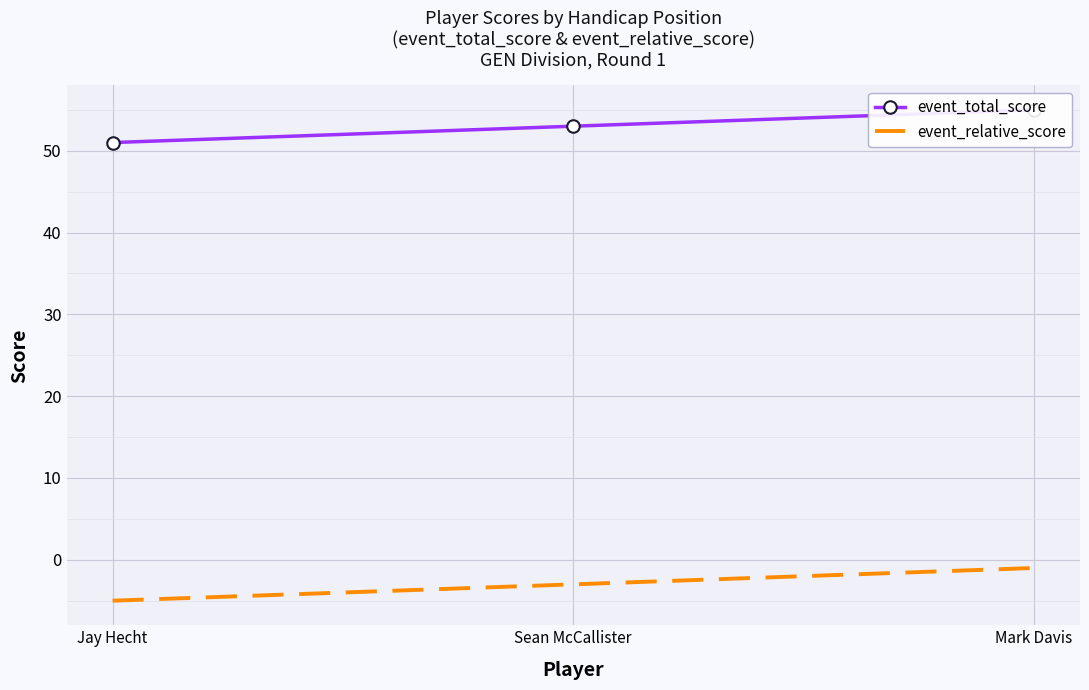

Which series changed the most between Jay Hecht and Sean McCallister?

event_total_score